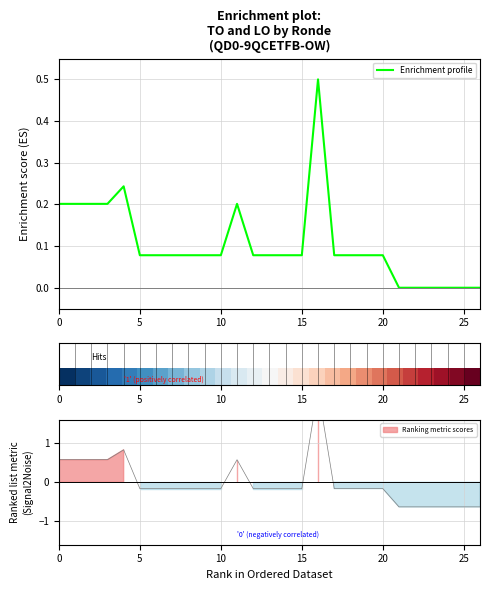

What is the maximum value for Enrichment profile?

0.5